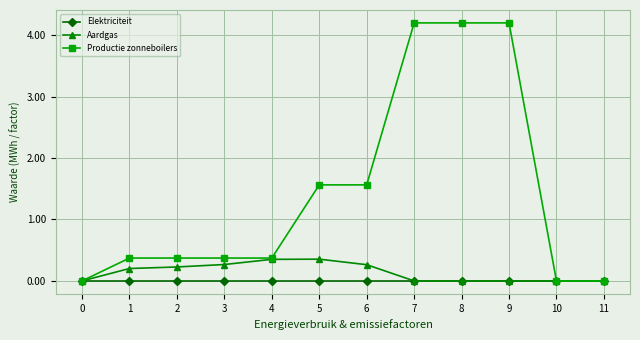

What is the sum of the Productie zonneboilers values at 0 and 5?

1.6